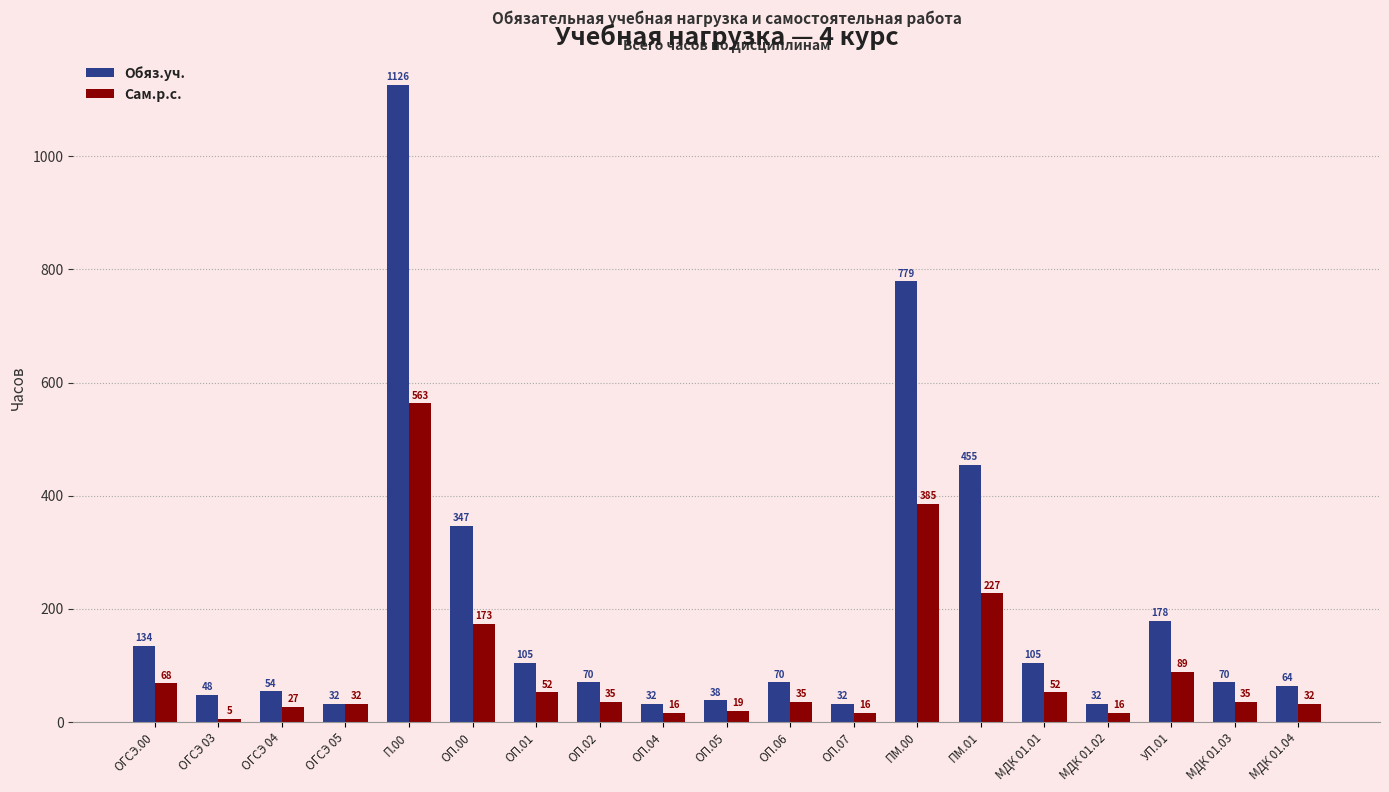

Reading left to right, transcribe all the data shown in this chart.

Обяз.уч.: 134	48	54	32	1126	347	105	70	32	38	70	32	779	455	105	32	178	70	64
Сам.р.с.: 68	5	27	32	563	173	52	35	16	19	35	16	385	227	52	16	89	35	32